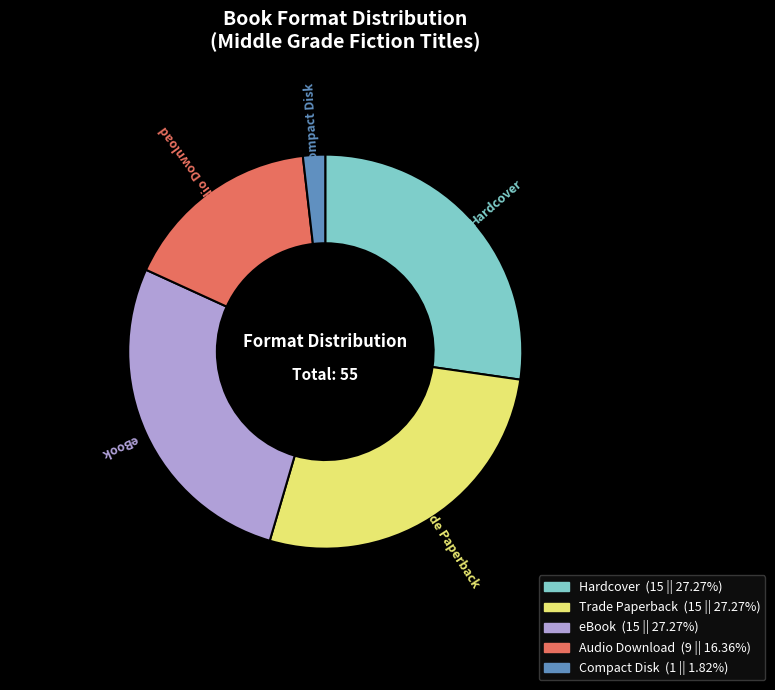

Is there a majority slice in this chart?

No